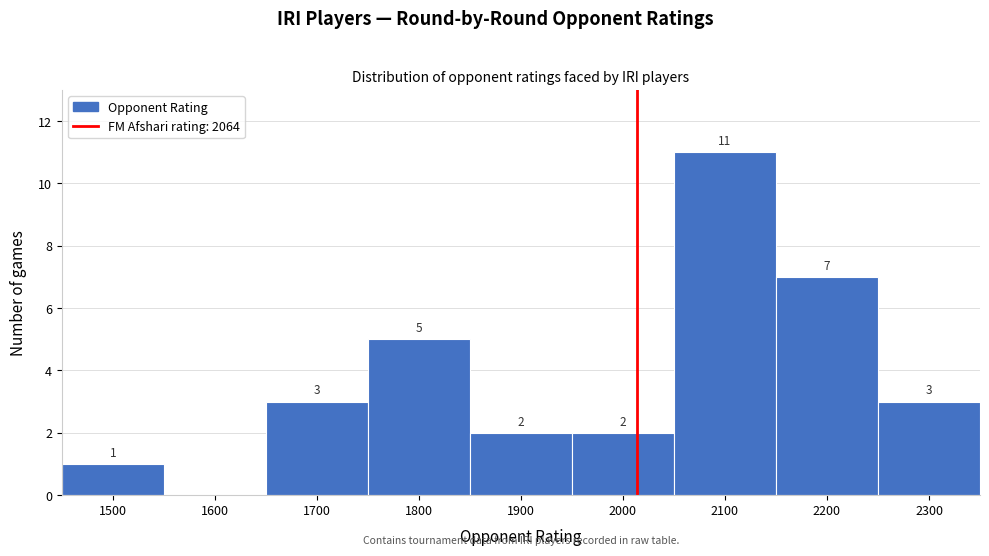

Reading left to right, extract all data points from this chart.

1500=1	1600=0	1700=3	1800=5	1900=2	2000=2	2100=11	2200=7	2300=3